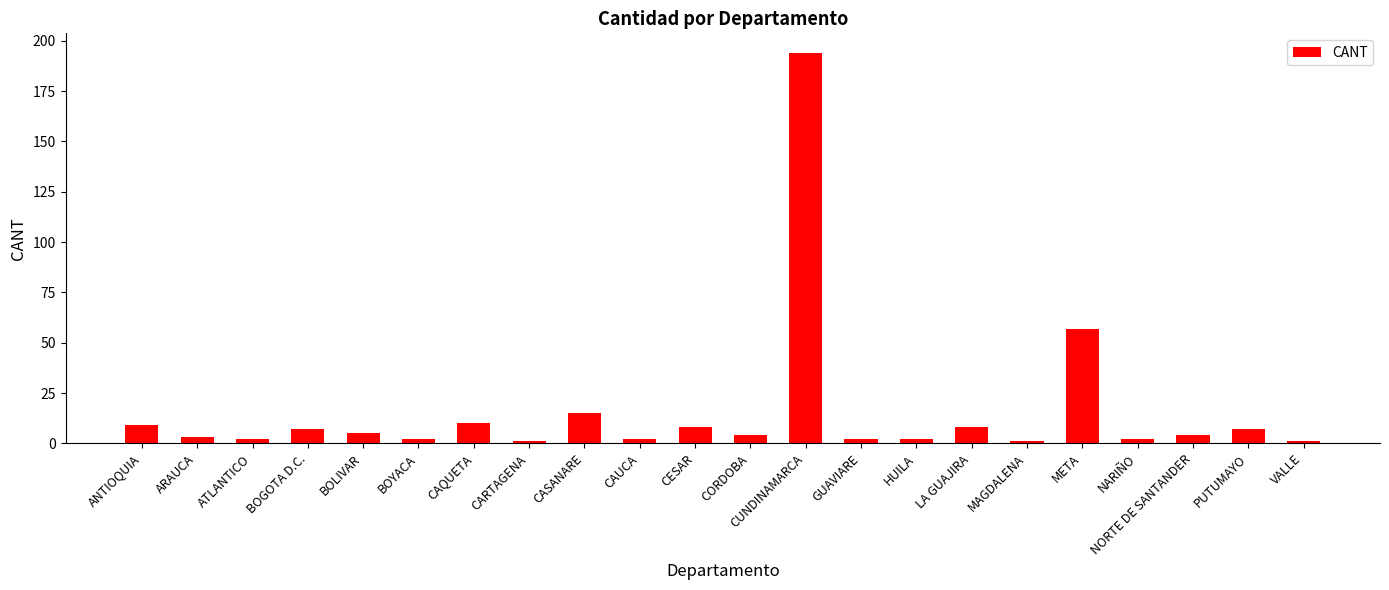

Approximately how many times larger is the value at CUNDINAMARCA compared to CASANARE?

12.9